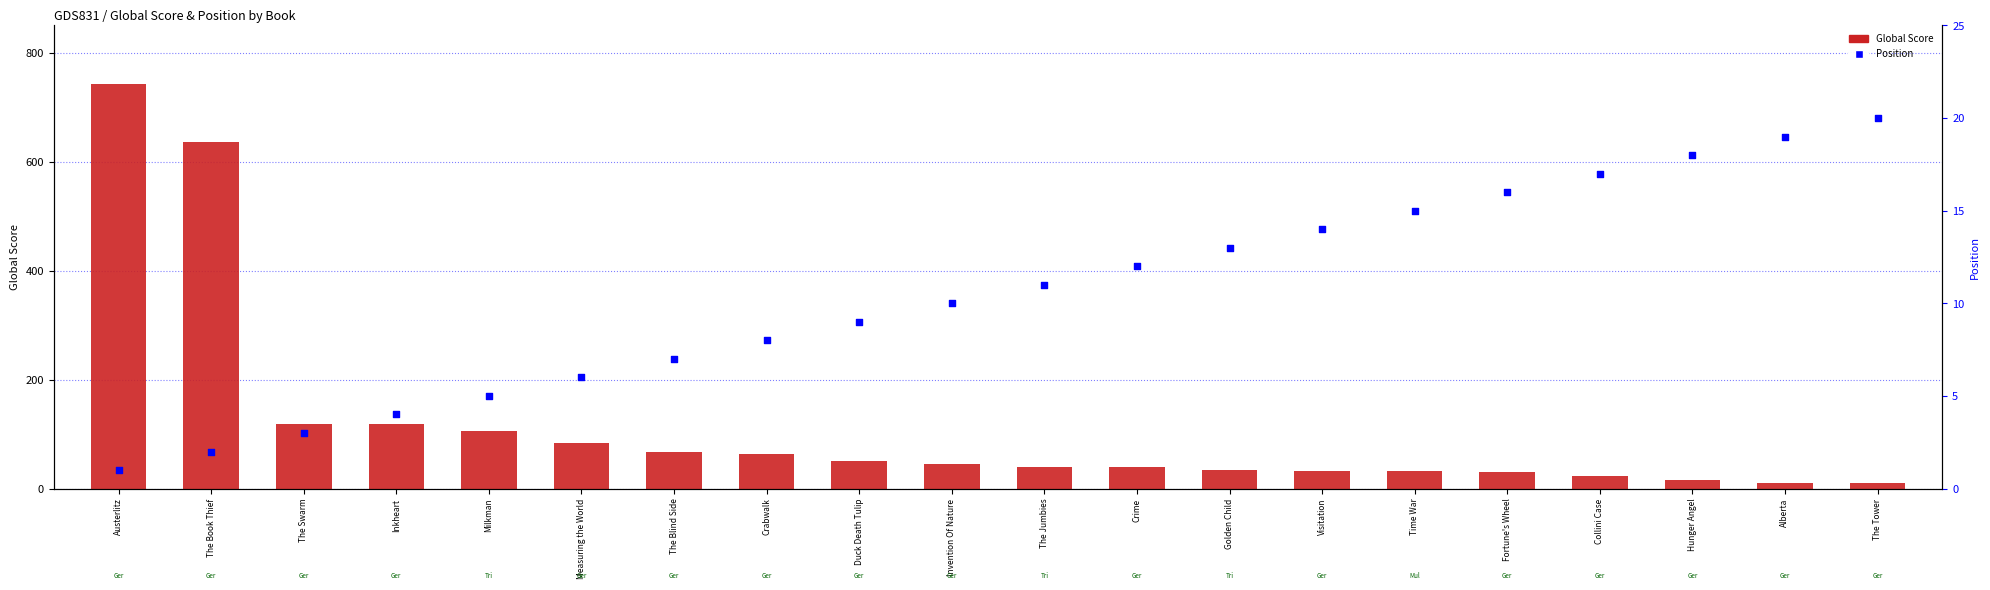

Which series has the widest spread of Y values?

Global Score